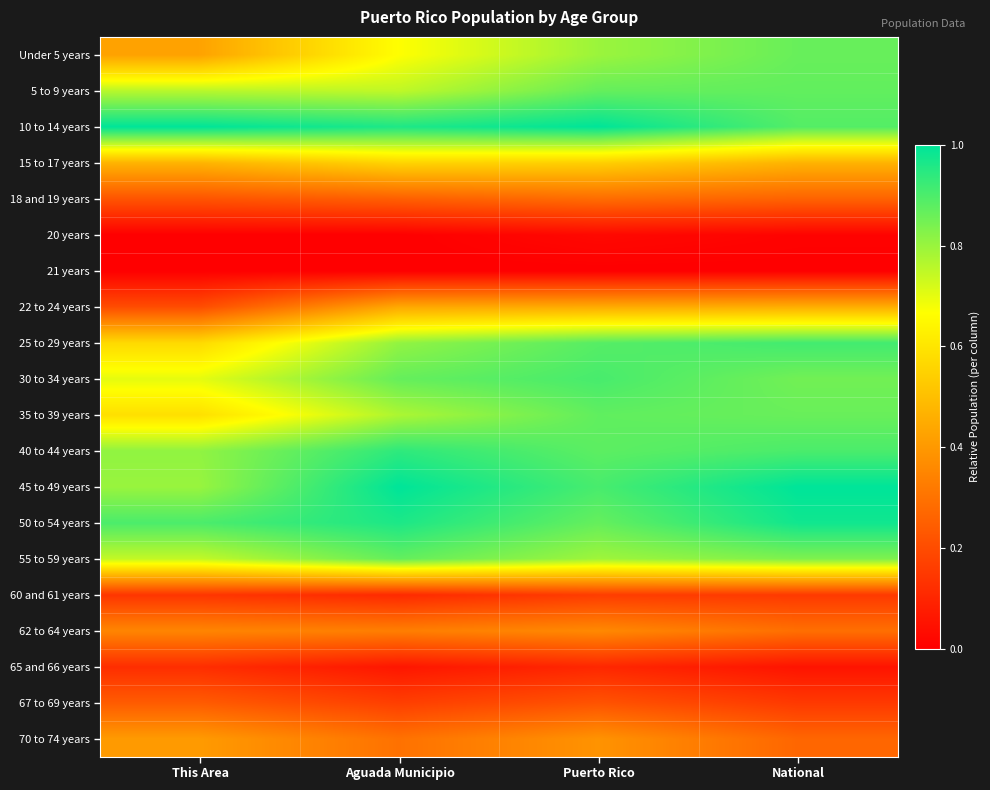

Which series changed the most between This Area and National?

Under 5 years